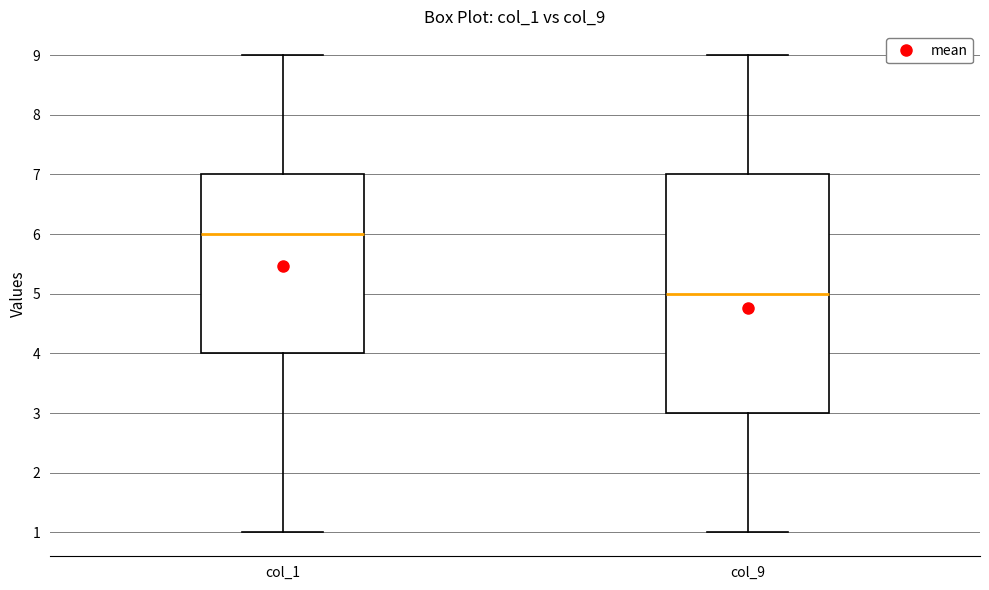

Reading left to right, transcribe this box plot: for each box, give where its median line is, the range the box spans, and where its two whiskers end, as read against the y-axis. The values are not printed on the chart, so give them approximately, as read against the axis.

col_1: median 6, box 4 to 7, whiskers 1 to 9
col_9: median 5, box 3 to 7, whiskers 1 to 9